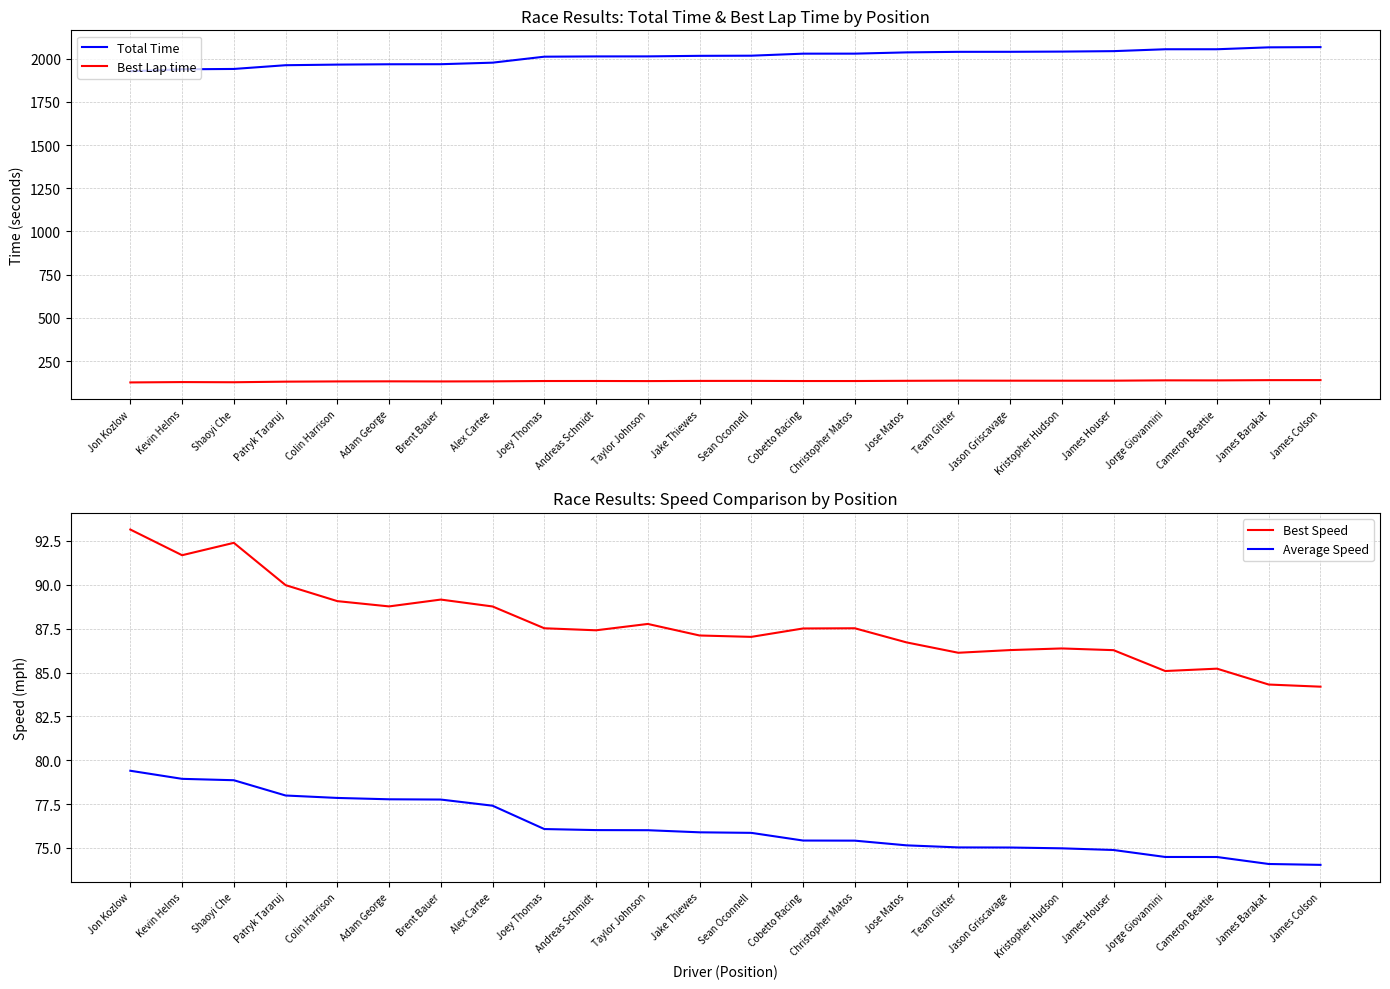

What position from the left is Joey Thomas?

9